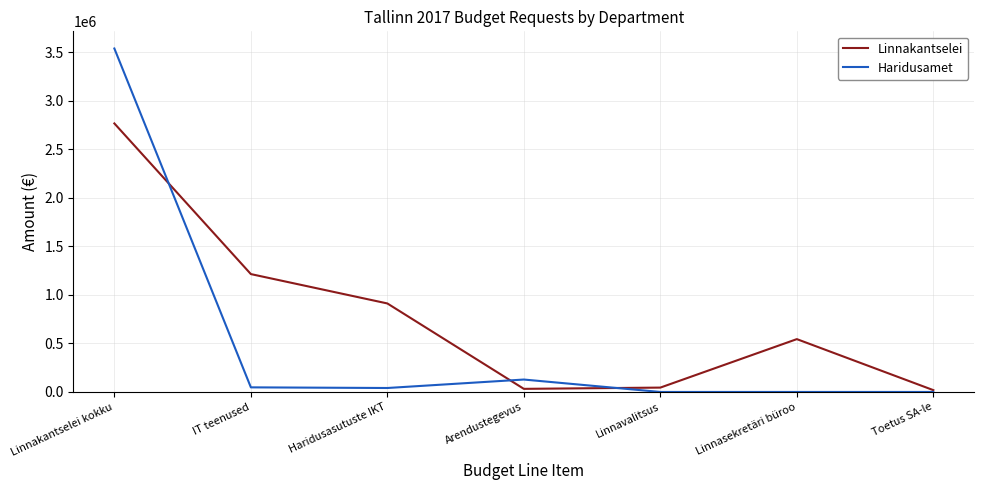

Read the Haridusamet value at Arendustegevus, to the nearest 100.

128000